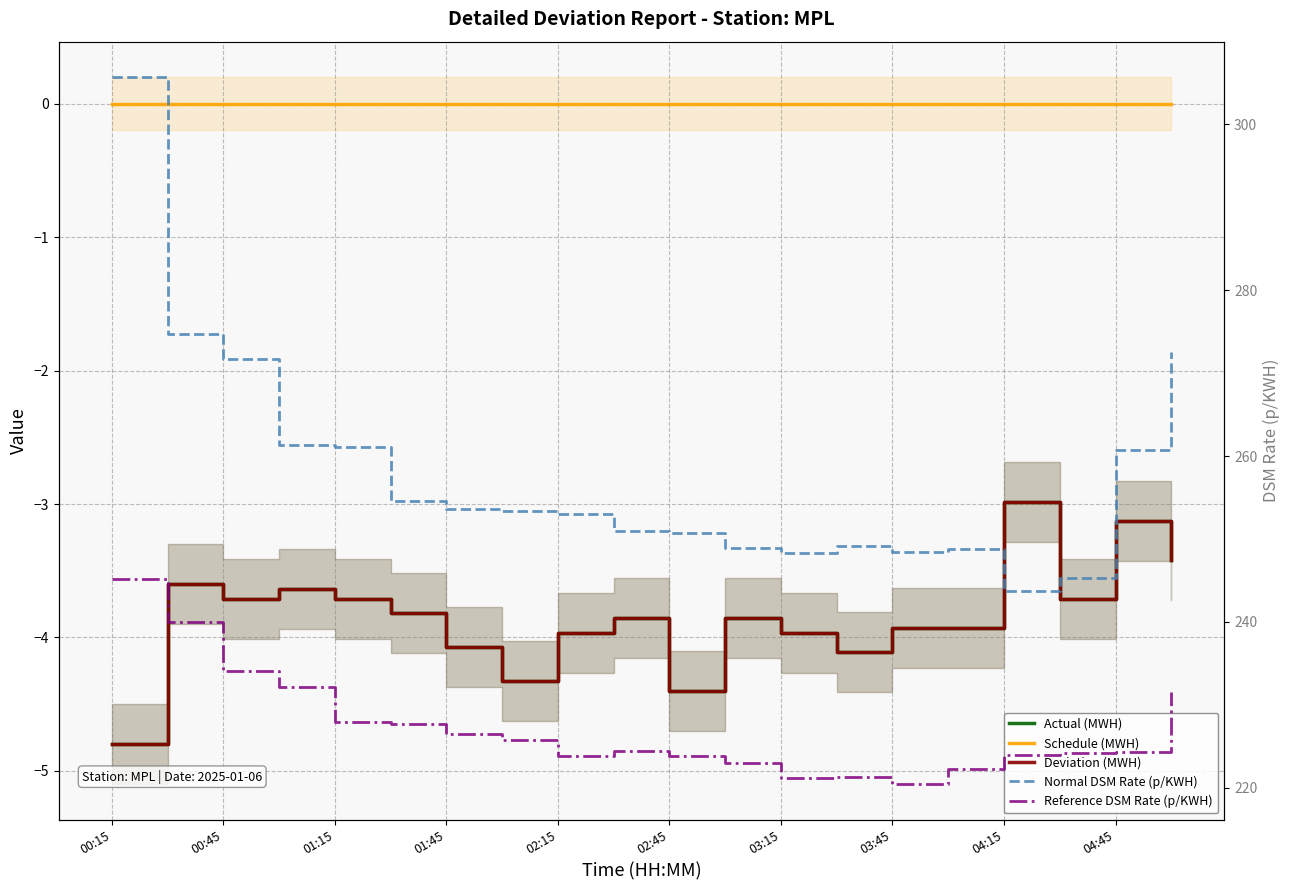

True or false: Deviation (MWH) and Actual (MWH) cross at least once.

False